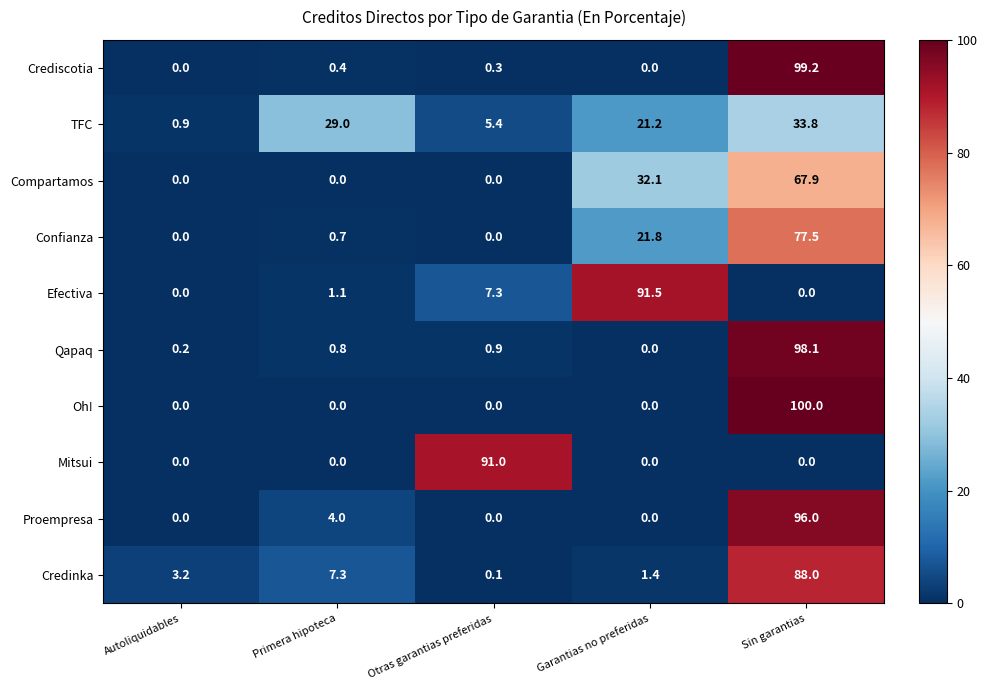

At which category is the sum across all series the highest?

Sin garantias